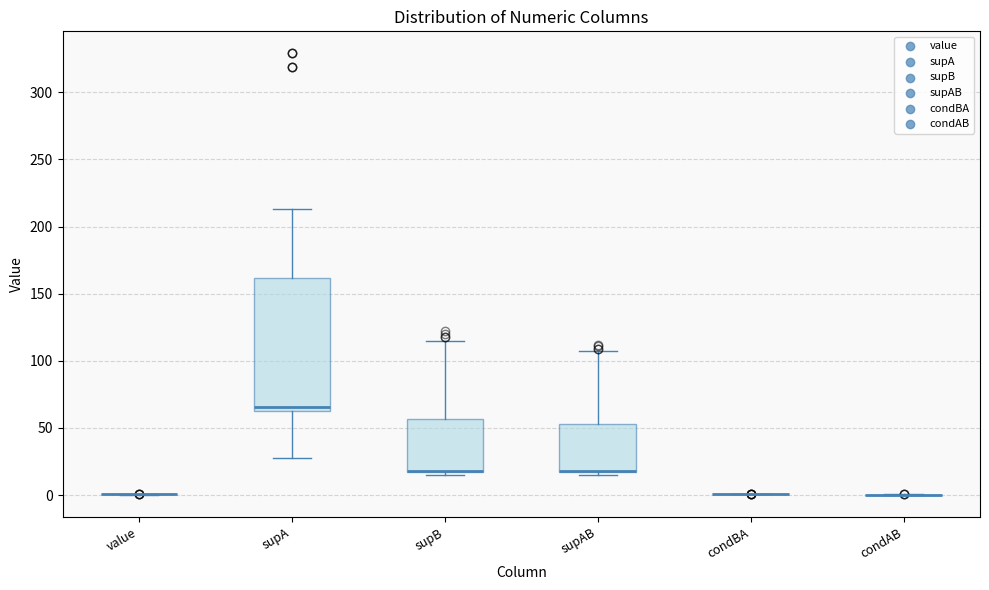

Reading left to right, read every box against the y-axis: the position of its median line, the range the box covers, and the ends of its whiskers. The values are not printed on the chart, so give them approximately, as read against the axis.

value: box collapsed to a line at 0, whiskers 0 to 0
supA: median 65 (just above the box's lower edge), box 65 to 160, whiskers 30 to 215
supB: median 20 (drawn on the box's lower edge), box 15 to 55, whiskers 15 (just below the box's lower edge) to 115
supAB: median 20 (drawn on the box's lower edge), box 15 to 55, whiskers 15 (just below the box's lower edge) to 105
condBA: box collapsed to a line at 0, whiskers 0 to 0
condAB: box collapsed to a line at 0, whiskers 0 to 0